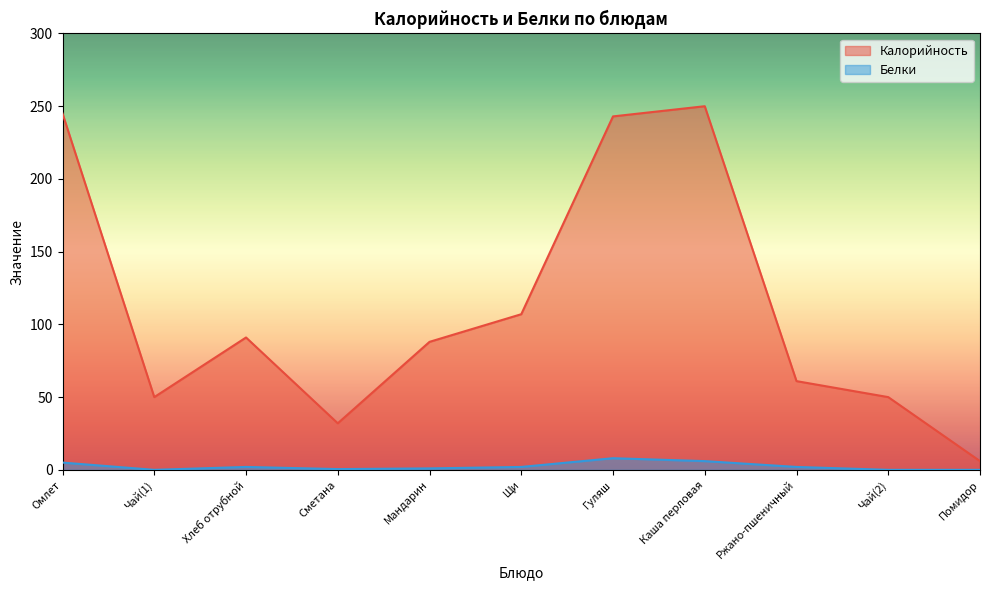

Rank the series by their average value, from highest to lowest.

Калорийность, Белки